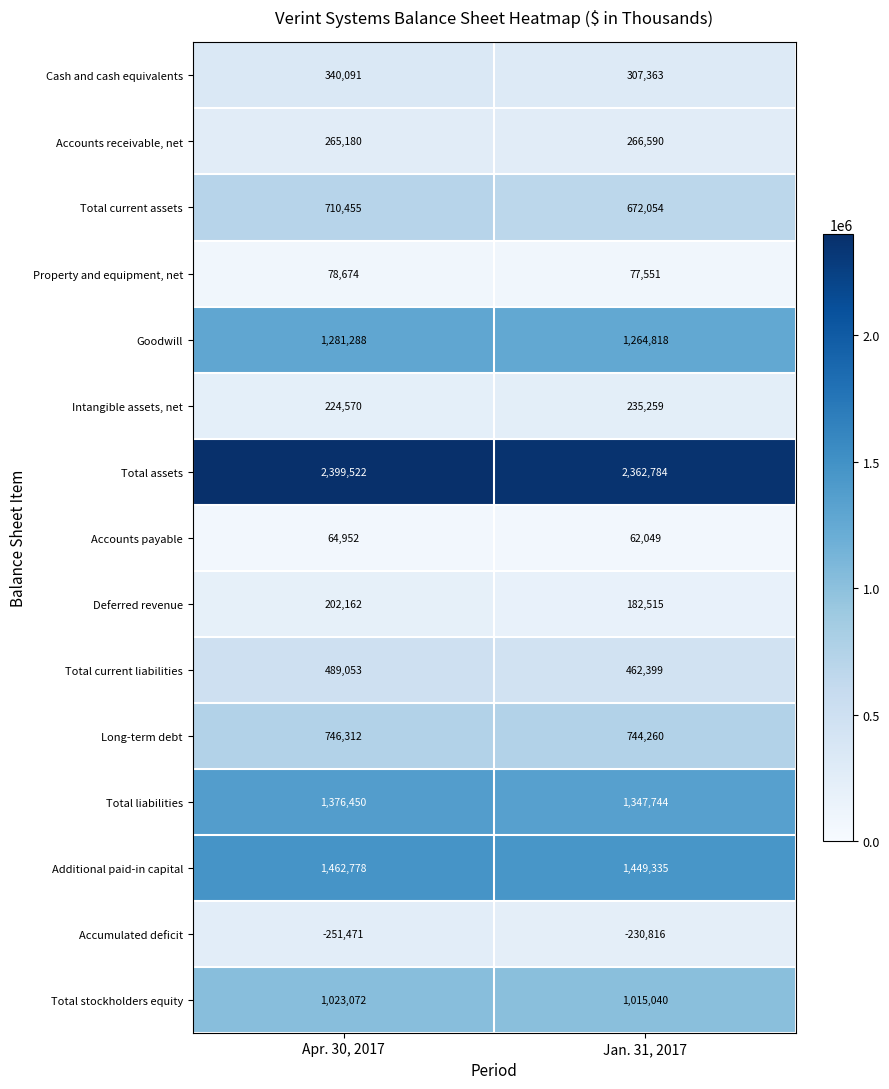

Reading left to right, list all the values displayed in this chart.

Cash and cash equivalents: 340091	307363
Accounts receivable, net: 265180	266590
Total current assets: 710455	672054
Property and equipment, net: 78674	77551
Goodwill: 1281288	1264818
Intangible assets, net: 224570	235259
Total assets: 2399522	2362784
Accounts payable: 64952	62049
Deferred revenue: 202162	182515
Total current liabilities: 489053	462399
Long-term debt: 746312	744260
Total liabilities: 1376450	1347744
Additional paid-in capital: 1462778	1449335
Accumulated deficit: -251471	-230816
Total stockholders equity: 1023072	1015040